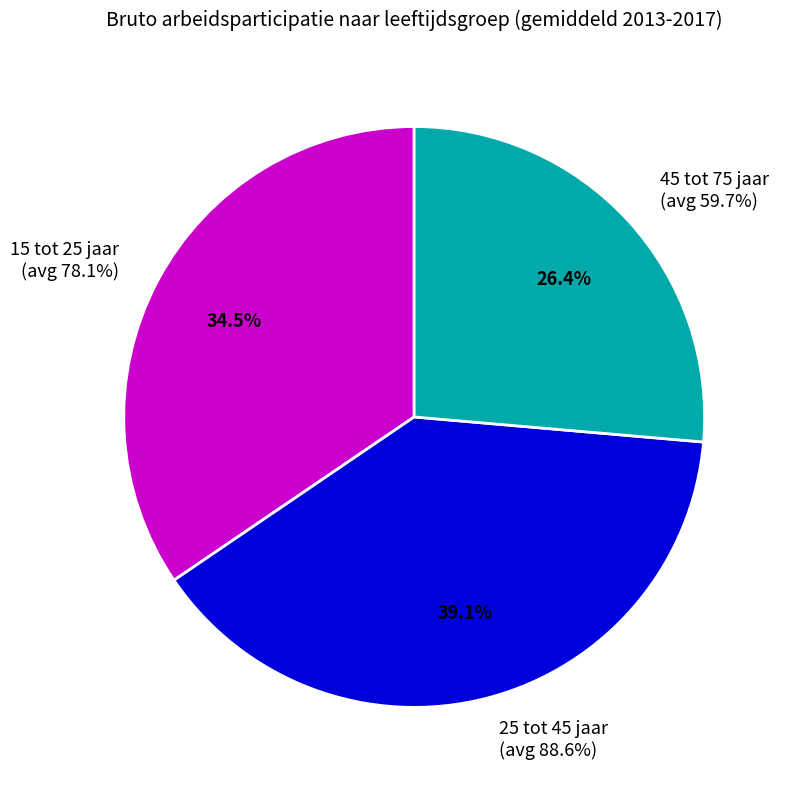

Which series has the largest range (max minus min)?

15 tot 25 jaar